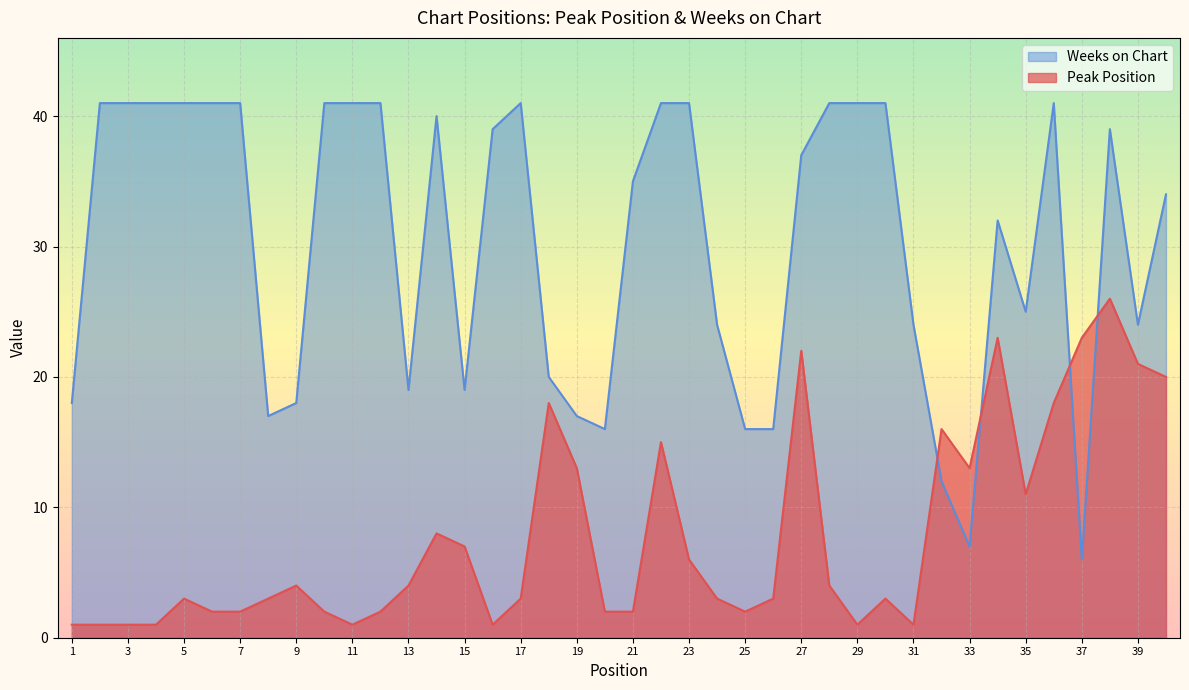

What is the difference between the second highest and second lowest values in the Peak Position series?

22